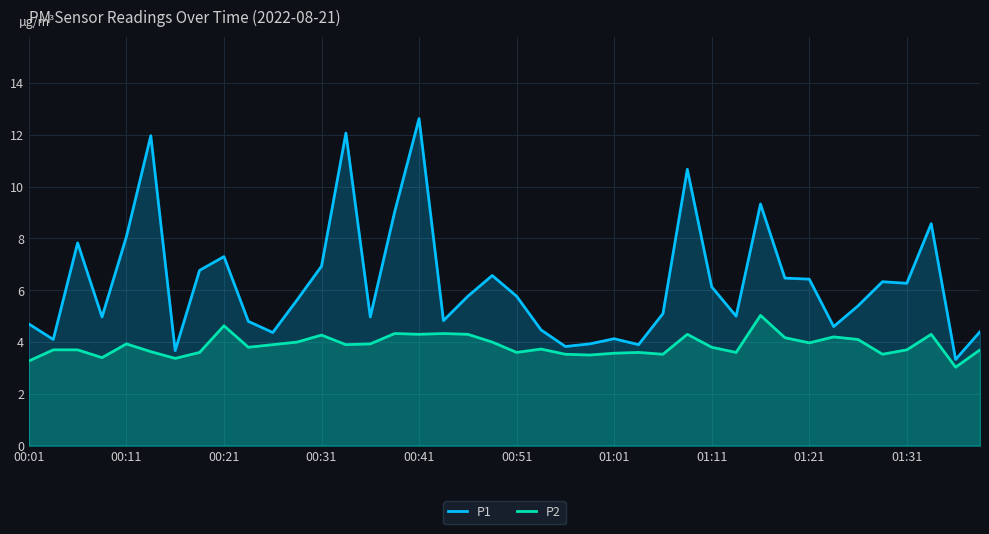

Which series changed the most between 00:41 and 01:01?

P1